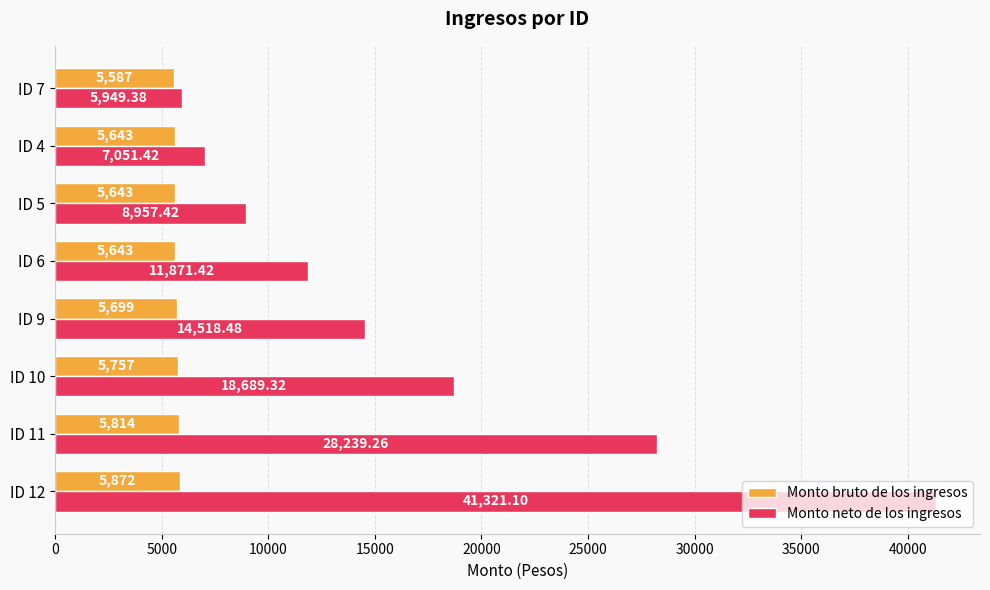

At which label does Monto neto de los ingresos reach its minimum?

ID 7